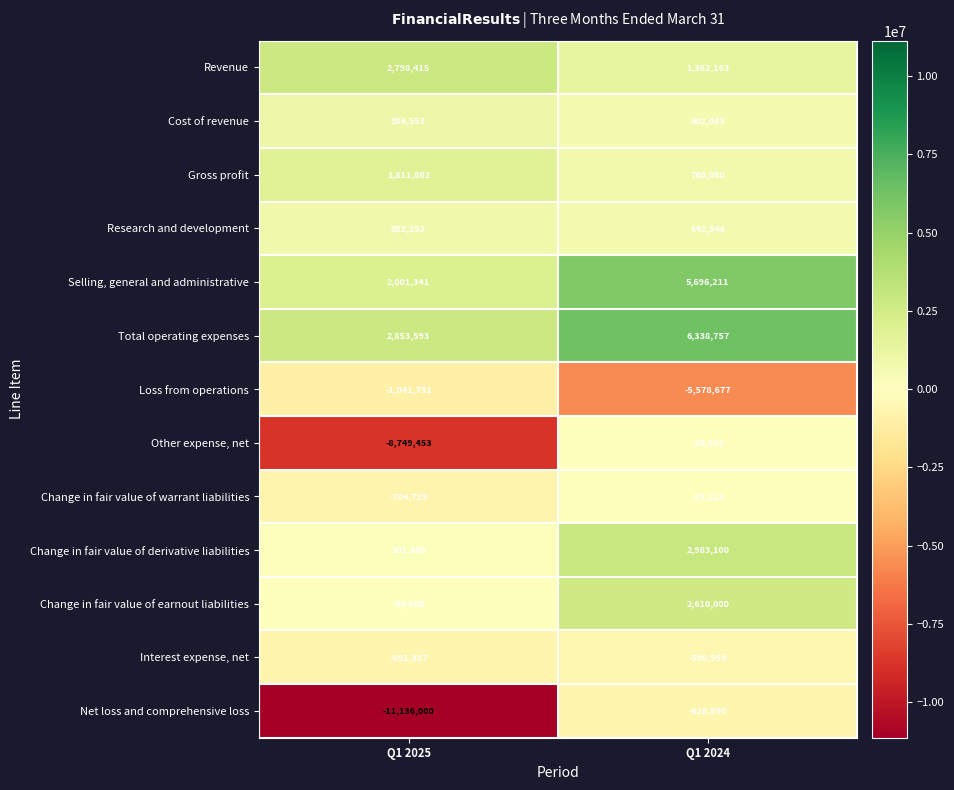

What is the sum of all Interest expense, net values?

-1290346